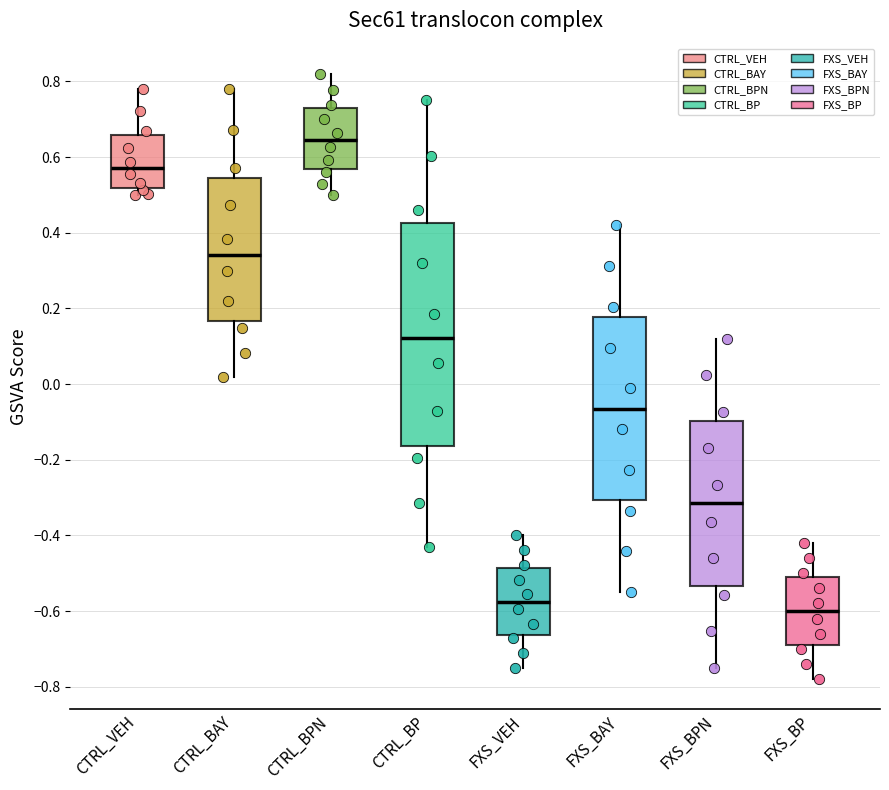

Which box is the tallest, from its lower edge to its upper edge?

CTRL_BP